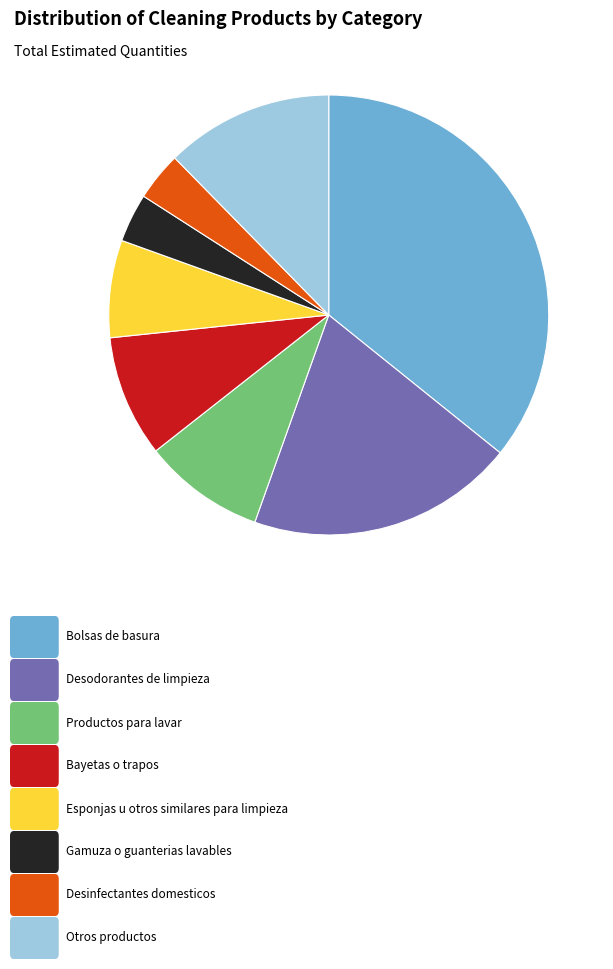

Does any single category account for the majority?

No